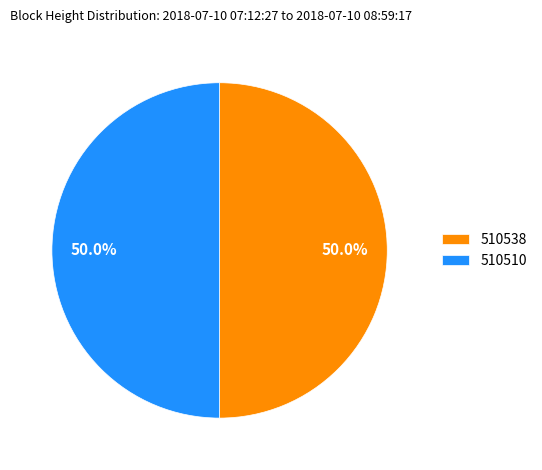

To the nearest percent, what percentage of the pie is 510510?

50%